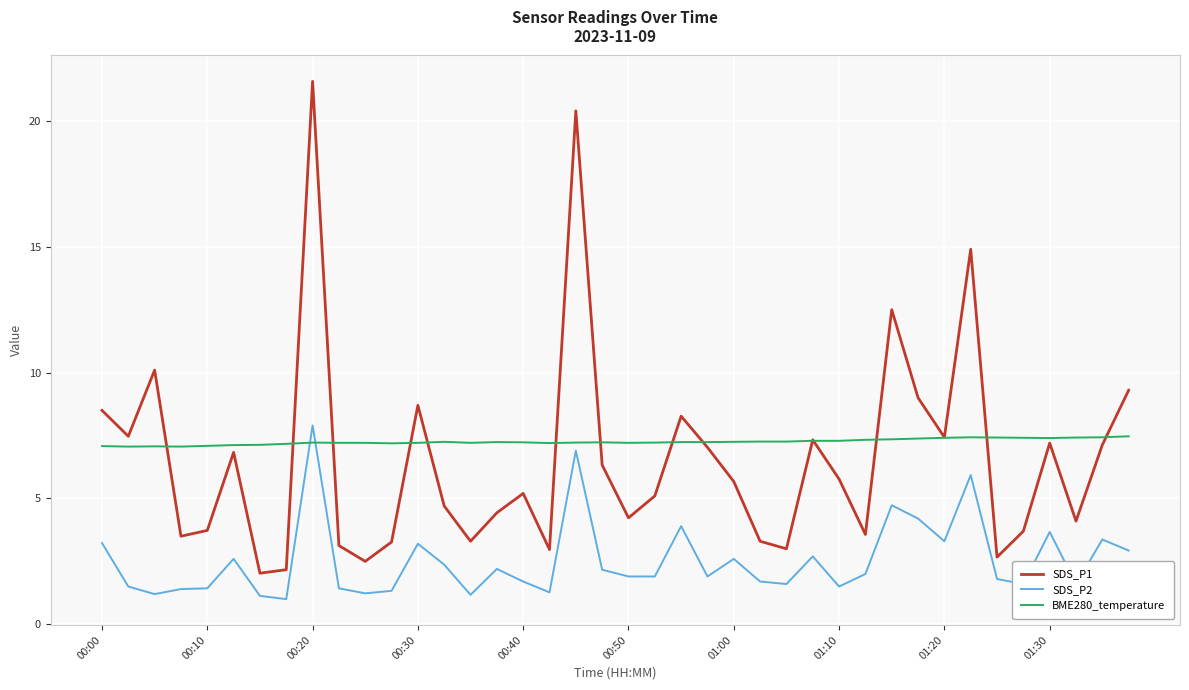

What is the highest value of the BME280_temperature series?

7.5